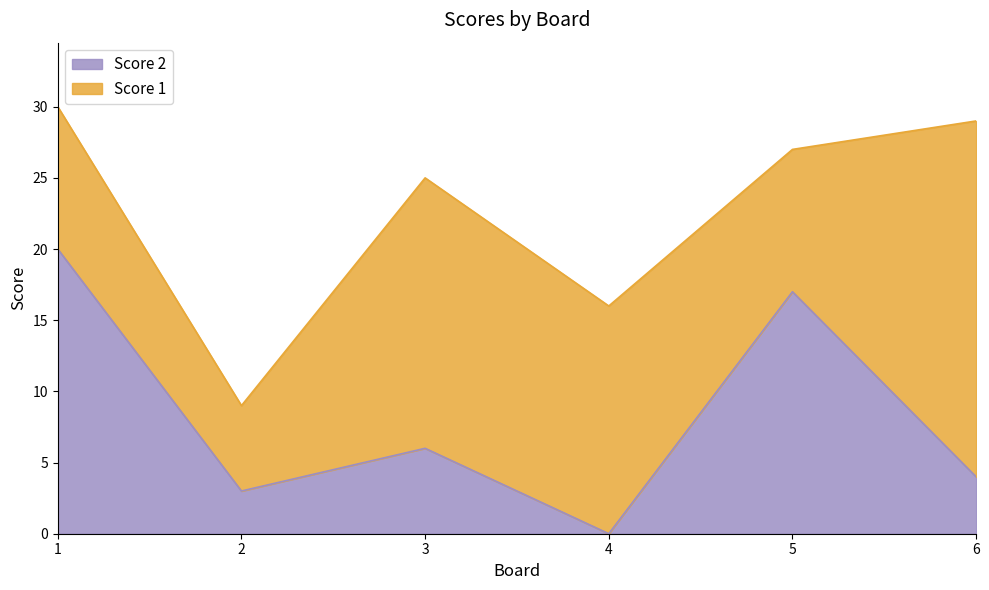

Where is the first local maximum?

3